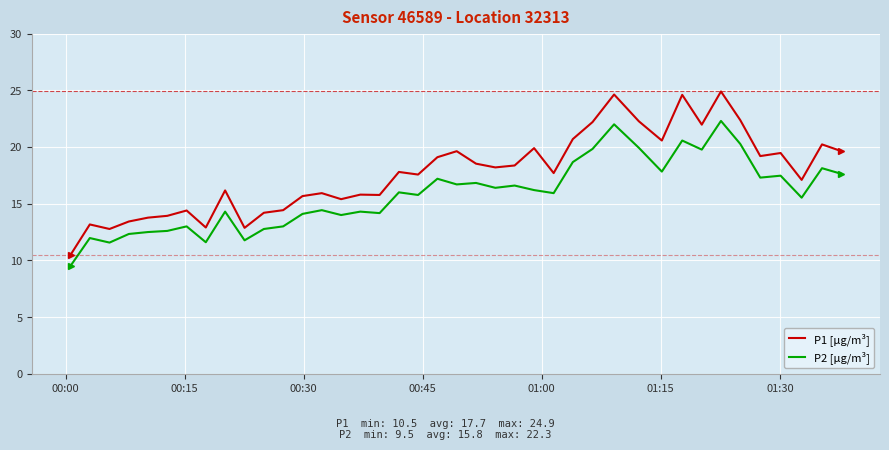

What is the difference between the maximum and minimum values in the P2 [µg/m³] series?

12.8